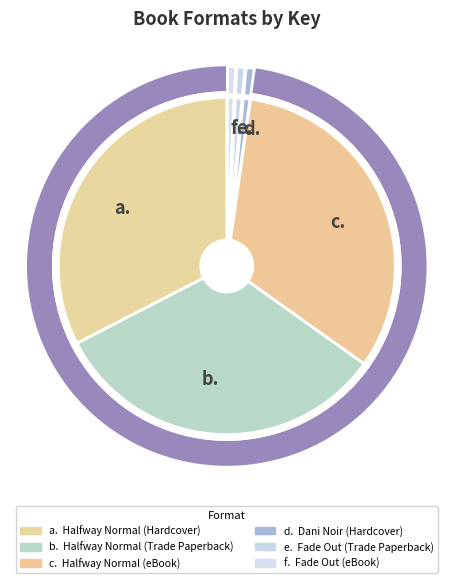

Is there a majority slice in this chart?

No